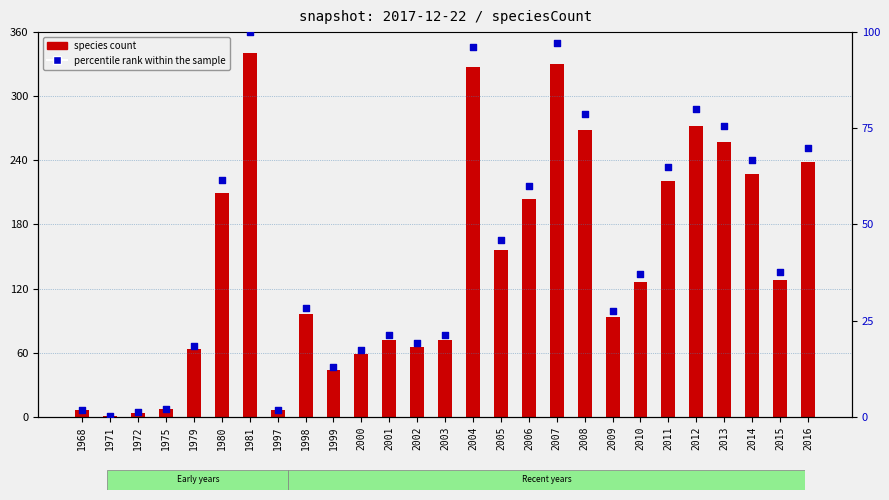

Which series contains the highest Y value?

species count